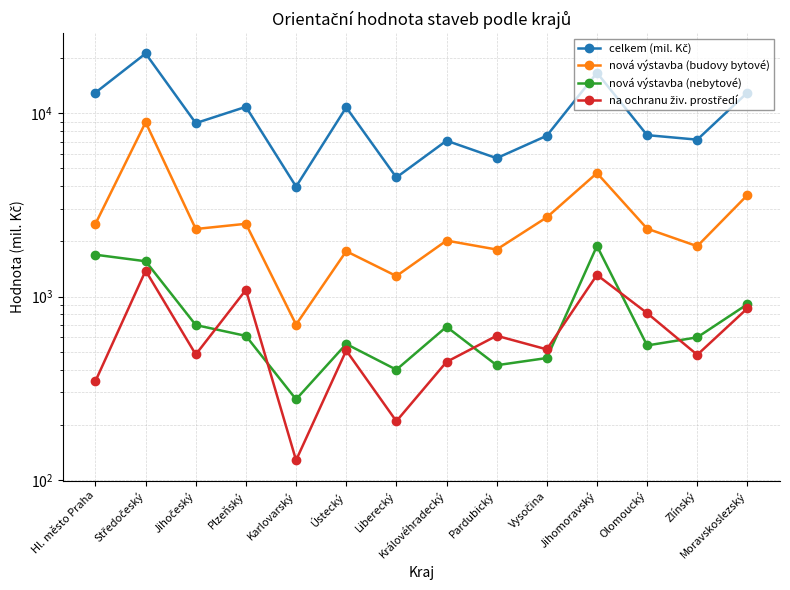

True or false: celkem (mil. Kč) and na ochranu živ. prostředí cross at least once.

False